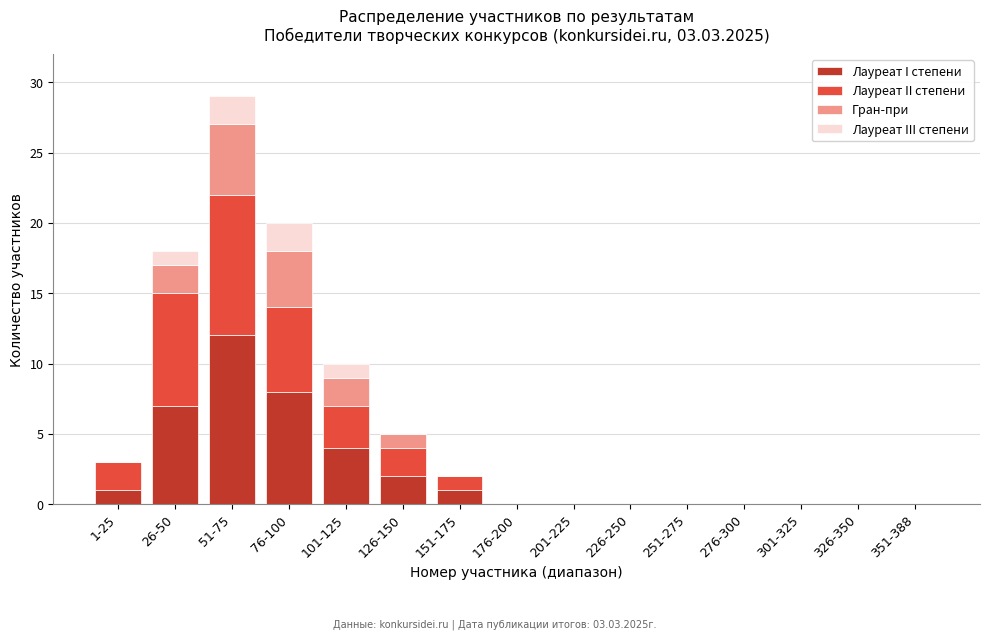

Which category has the highest value in the Лауреат I степени series?

51-75